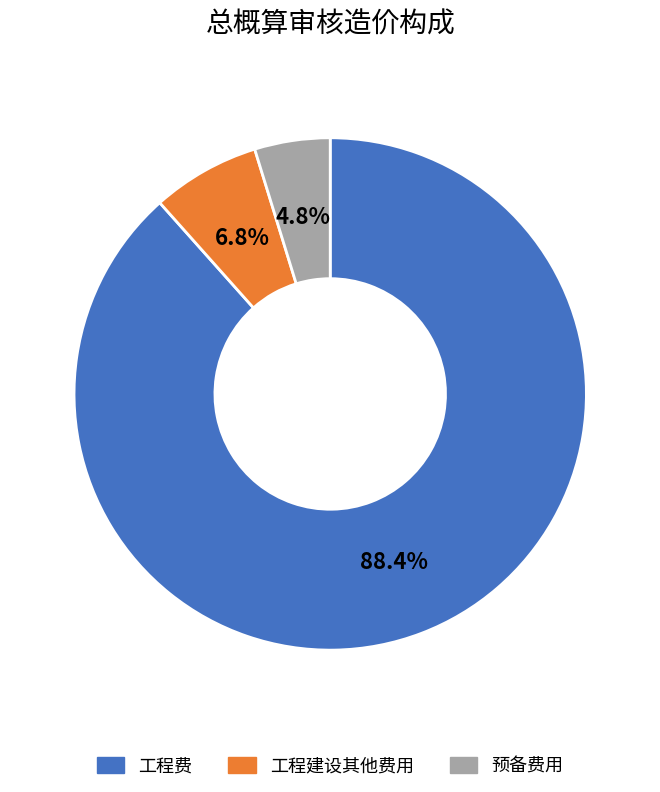

Does any single category account for the majority?

Yes